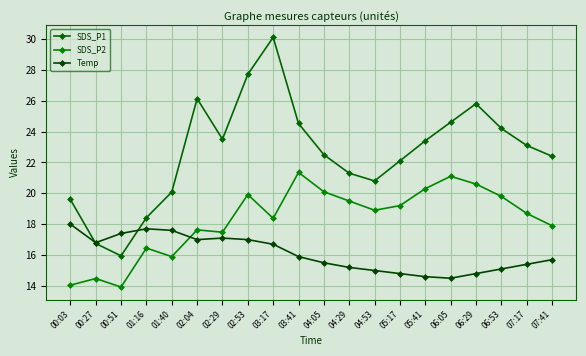

What is the total value across all series at 04:05?

58.1